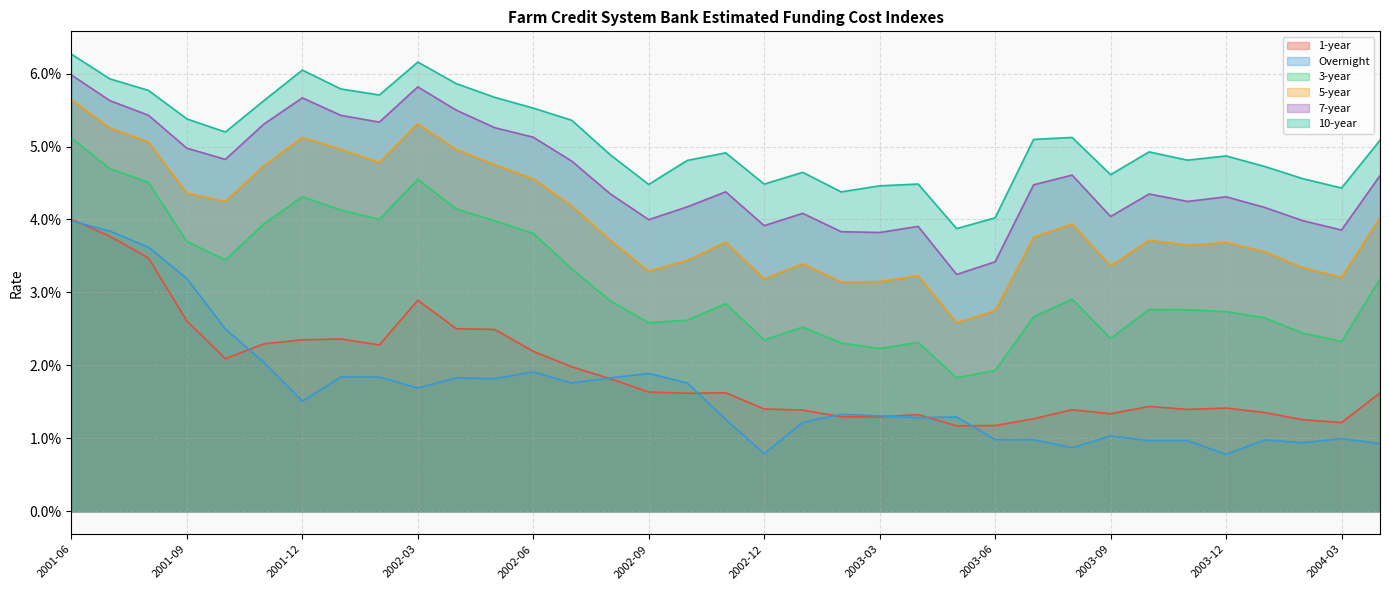

At which category does the chart reach its peak across all series?

2001-06